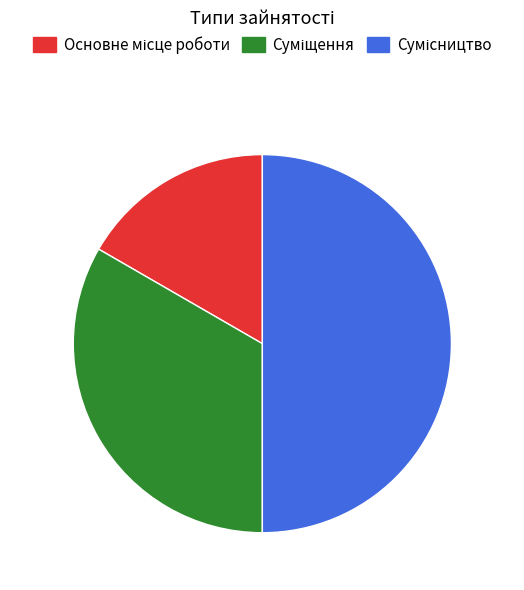

Count the number of slices in the pie.

3